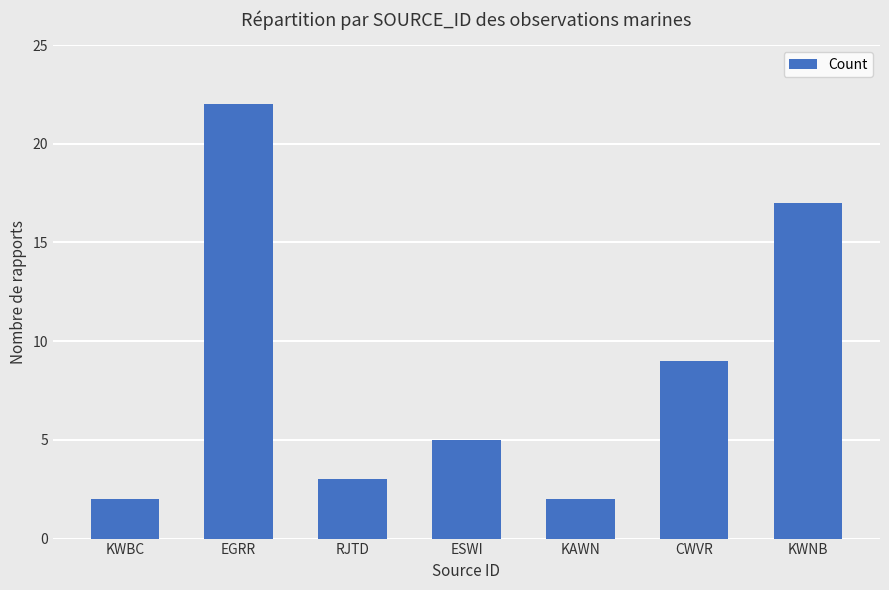

What is the sum of the values at EGRR and ESWI?

27